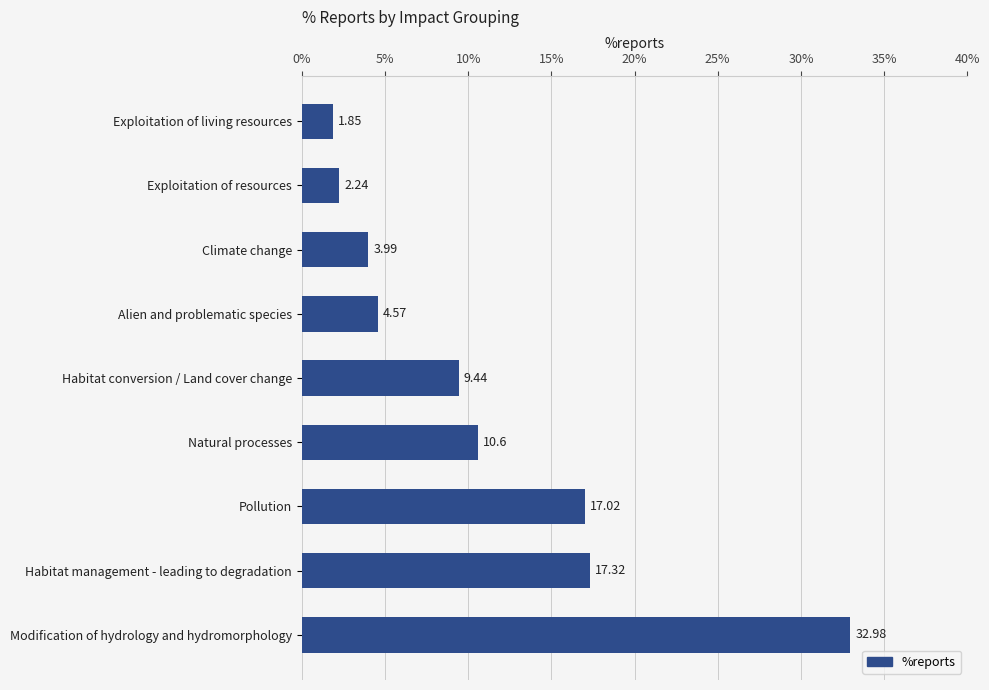

At which category does the chart reach its peak across all series?

Modification of hydrology and hydromorphology